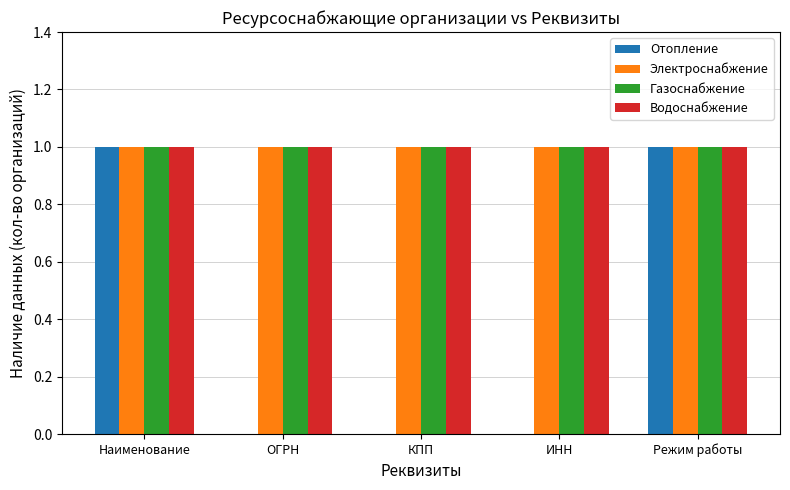

Reading left to right, extract all data points from this chart.

Отопление: 1	0	0	0	1
Электроснабжение: 1	1	1	1	1
Газоснабжение: 1	1	1	1	1
Водоснабжение: 1	1	1	1	1